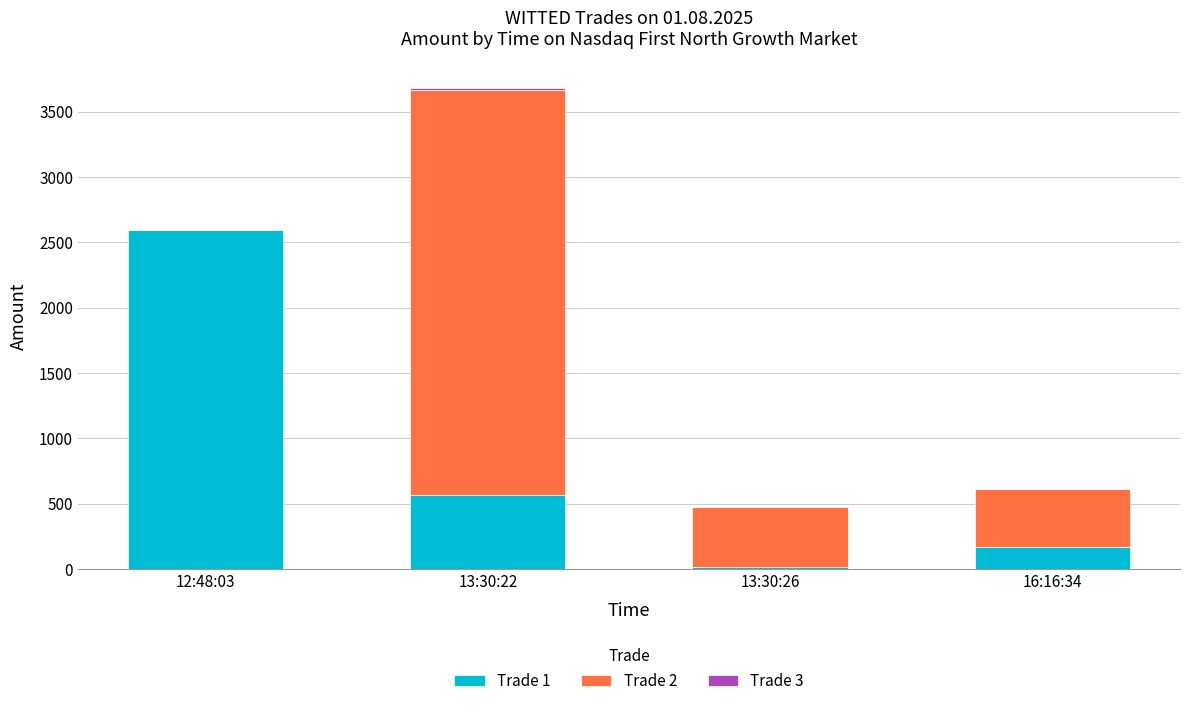

Which category has the highest value in the Trade 1 series?

12:48:03